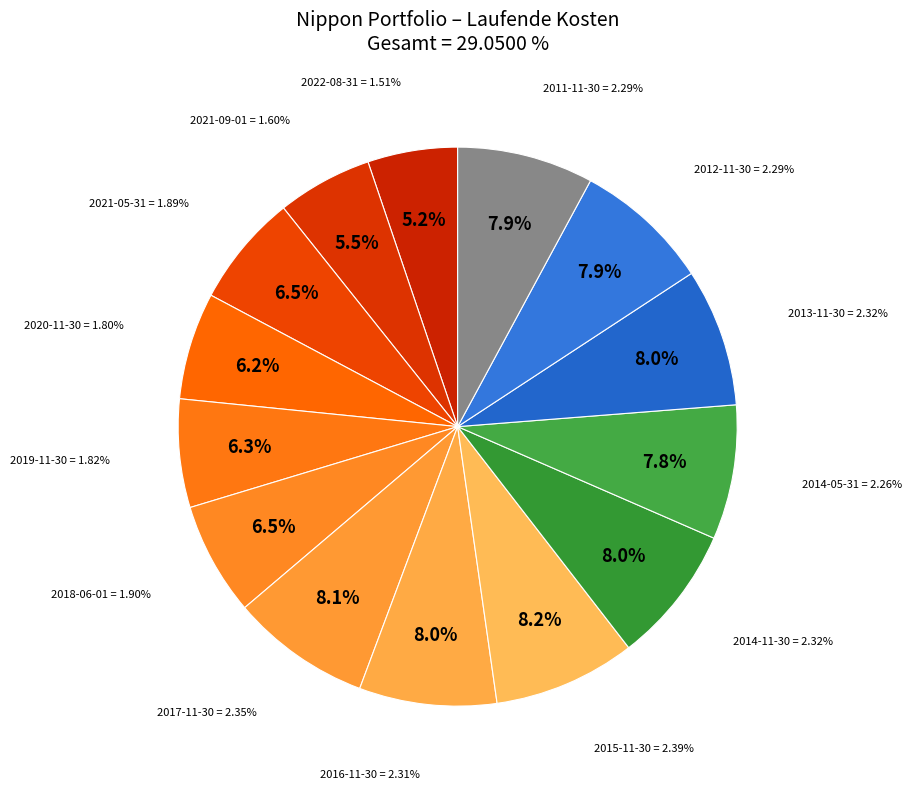

Does 2021-09-01 account for over 50% of the chart?

No